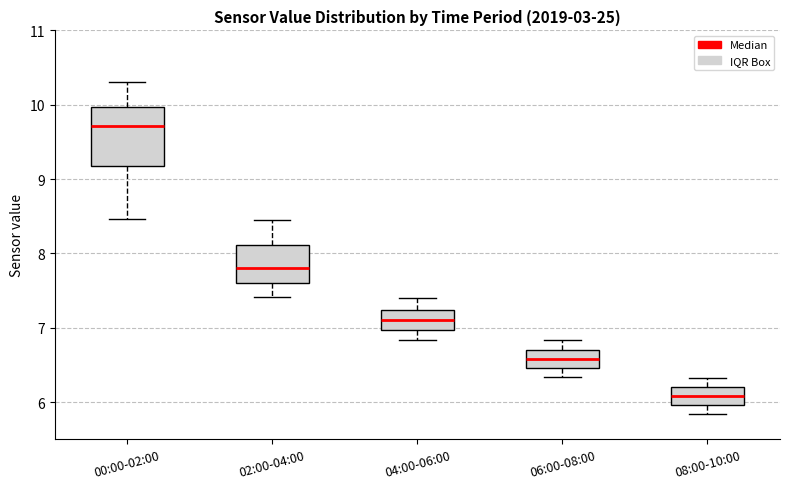

Where does the lower whisker of the box for 06:00-08:00 end on the y-axis? The values are not printed on the chart, so give them approximately, as read against the axis.

6.3